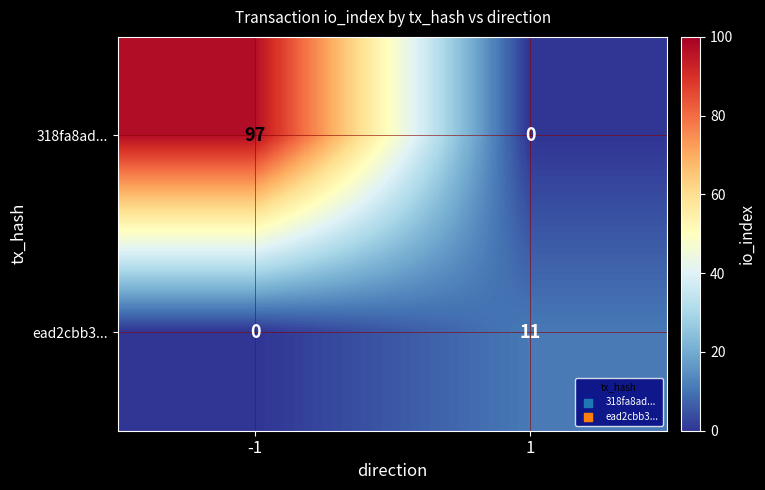

The ead2cbb3... series shows 3 at -1. True or false?

False